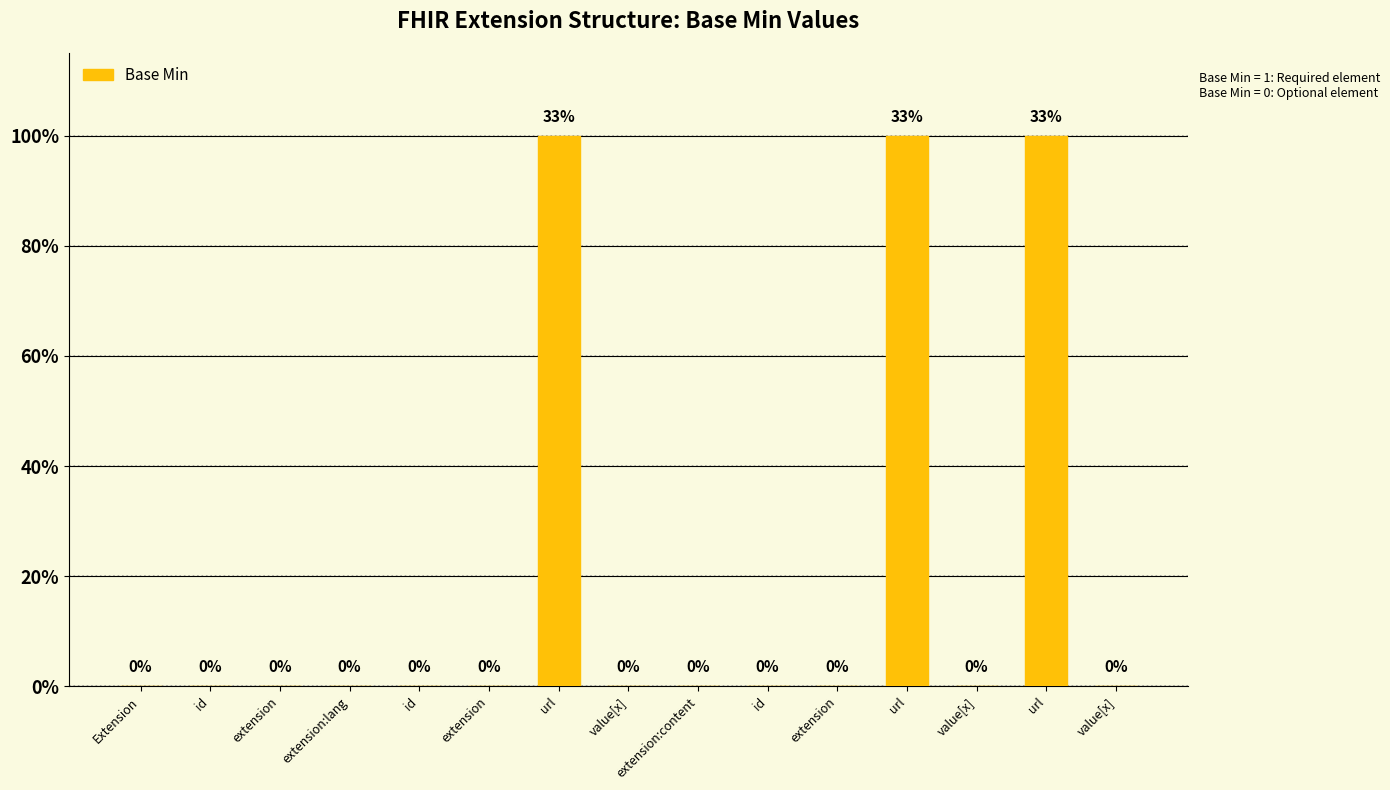

Which has a higher value, extension or id?

extension